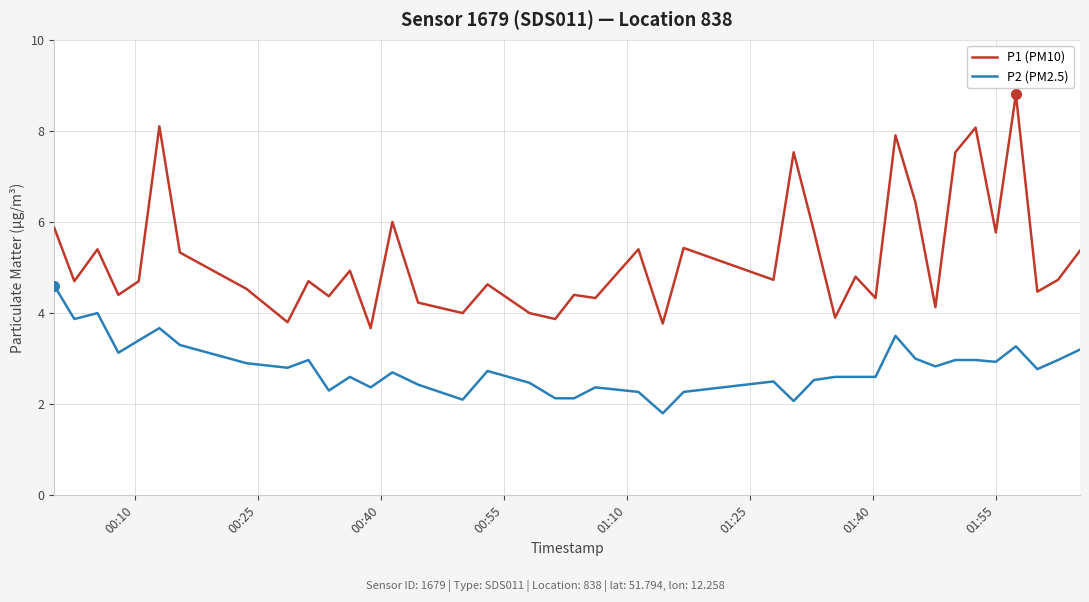

Which series has the largest total across all categories?

P1 (PM10)